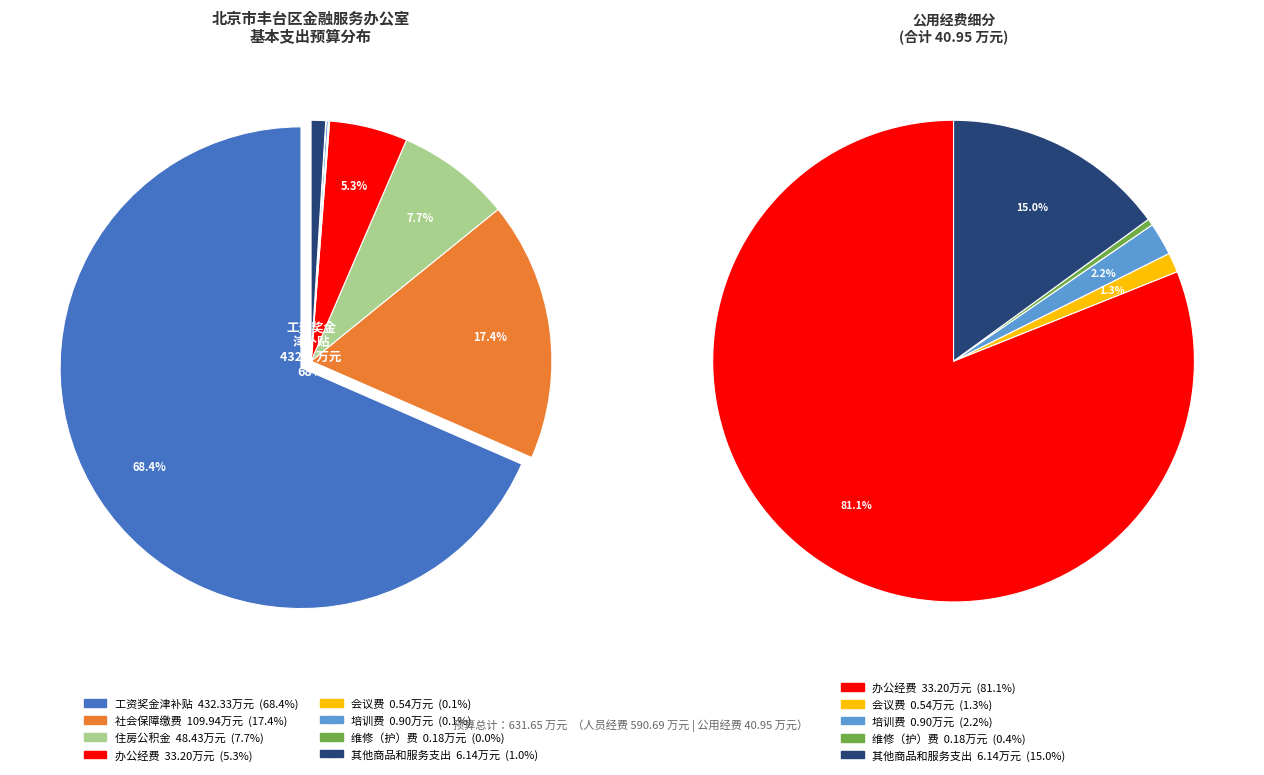

To the nearest percent, what percentage of the pie is 其他商品和服务支出?

1%